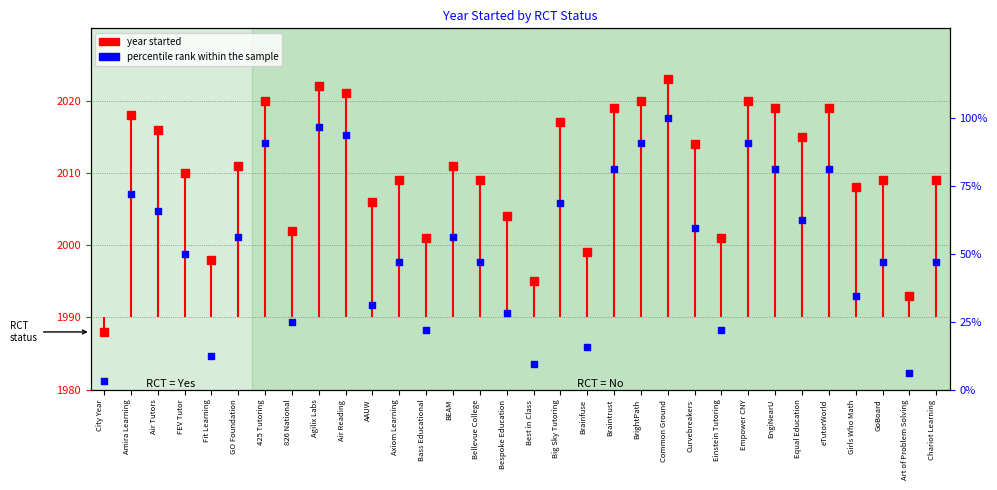

Which series has the largest Y range (max minus min)?

percentile rank within the sample